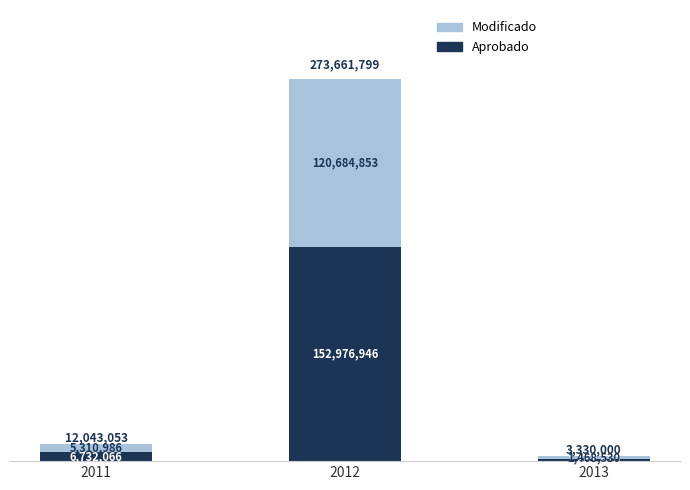

Rank the categories by Aprobado value from highest to lowest.

2012, 2011, 2013